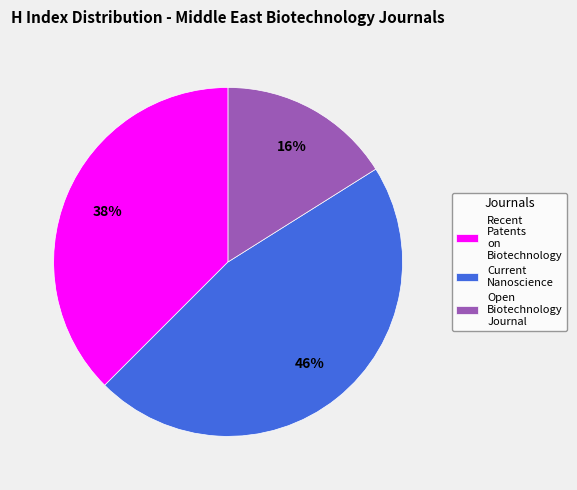

Which category has the biggest portion of the pie?

Current Nanoscience